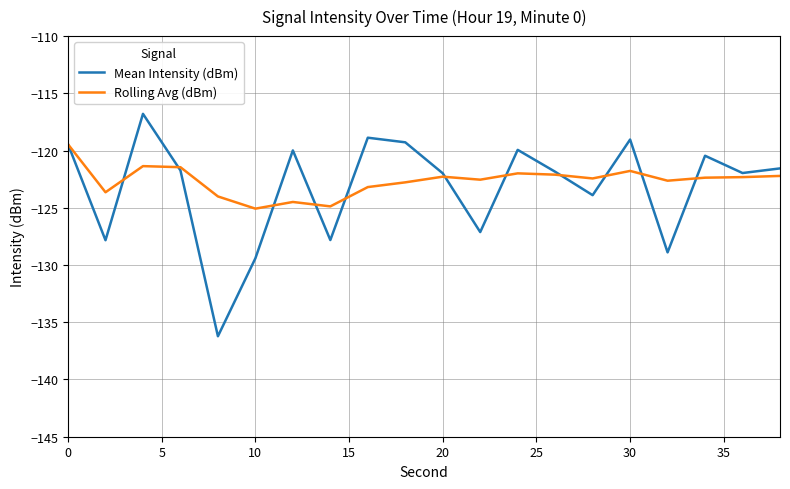

List the series in order of their peak value, lowest first.

Rolling Avg (dBm), Mean Intensity (dBm)